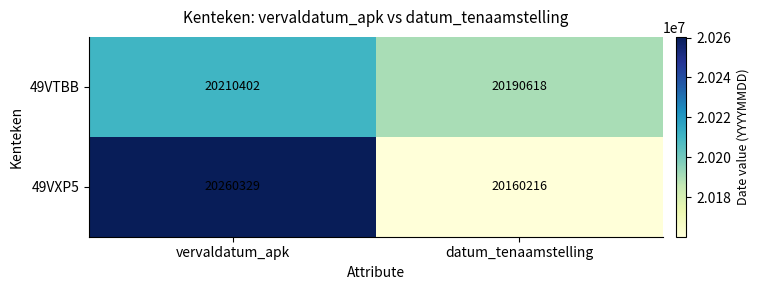

What is the difference between the 49VXP5 values at vervaldatum_apk and datum_tenaamstelling?

100113